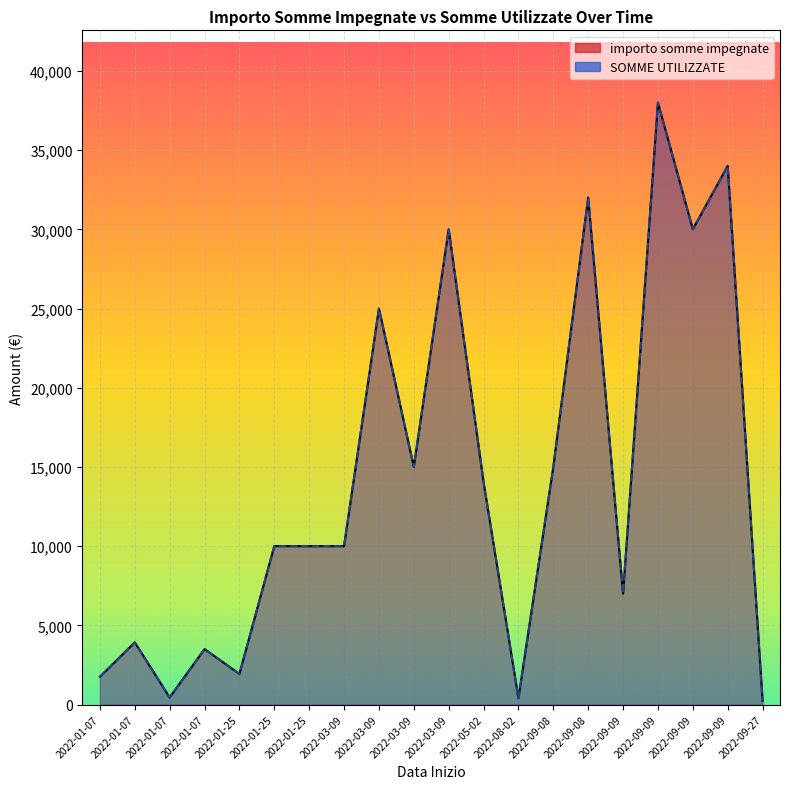

How many lines are shown in the chart?

2